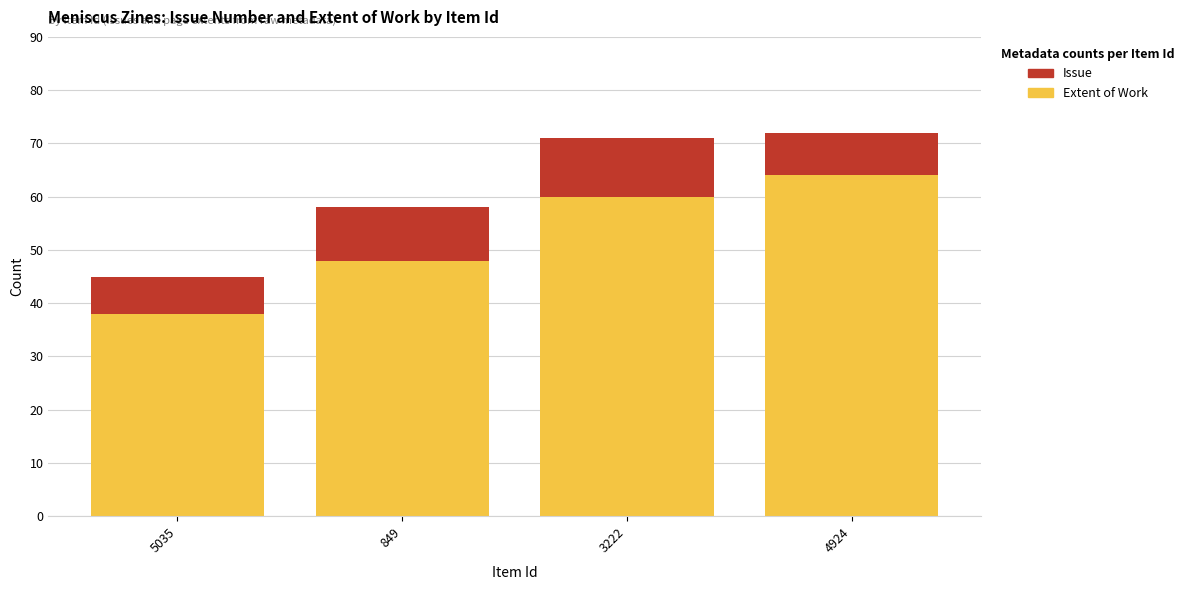

Is it true that Extent of Work equals 20 at 5035?

False